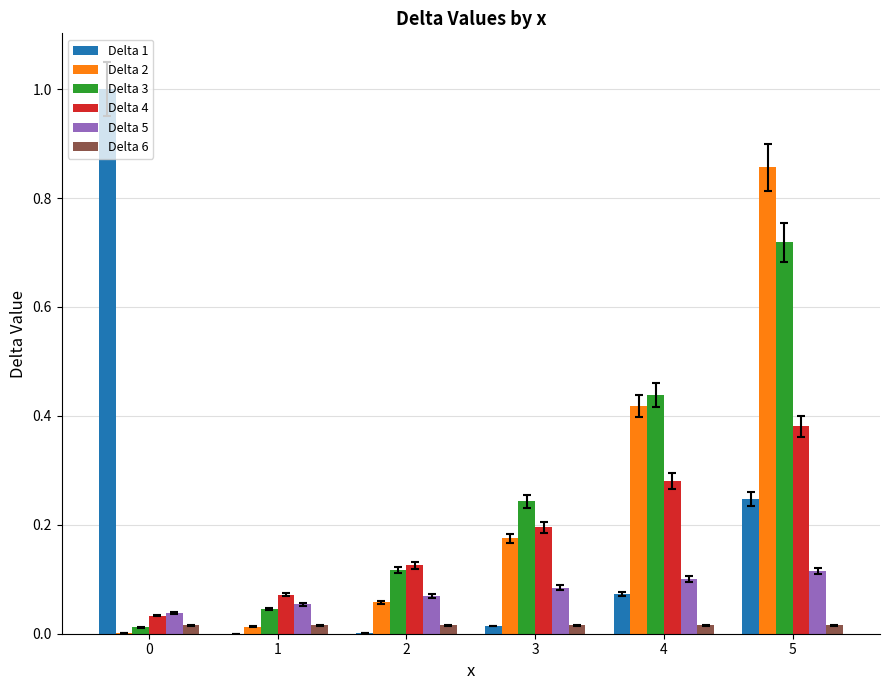

At which category is the sum across all series the highest?

5